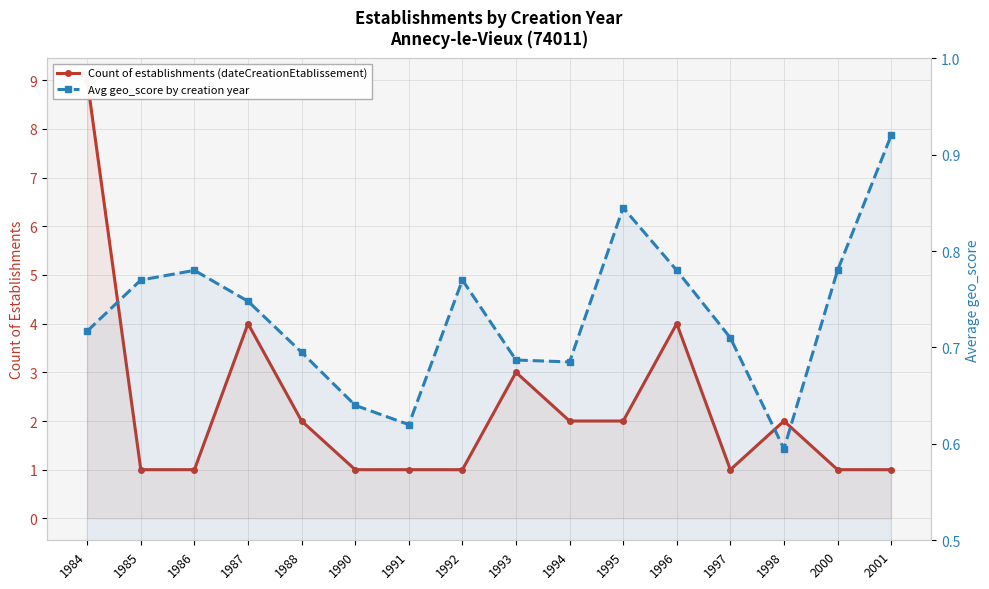

Does the chart have visible grid lines?

Yes